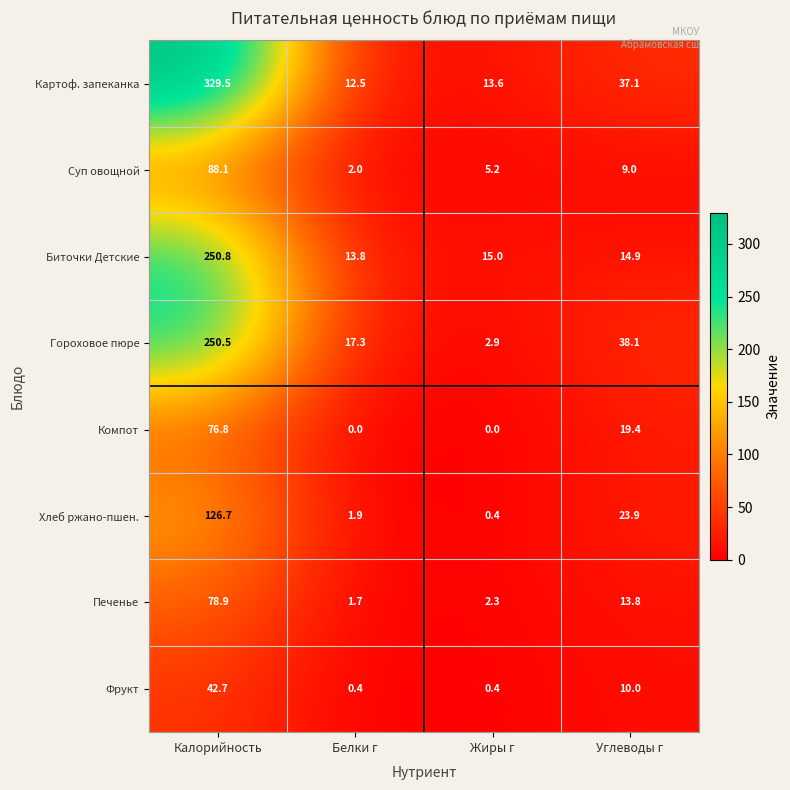

What is the highest value of the Хлеб ржано-пшен. series?

126.7